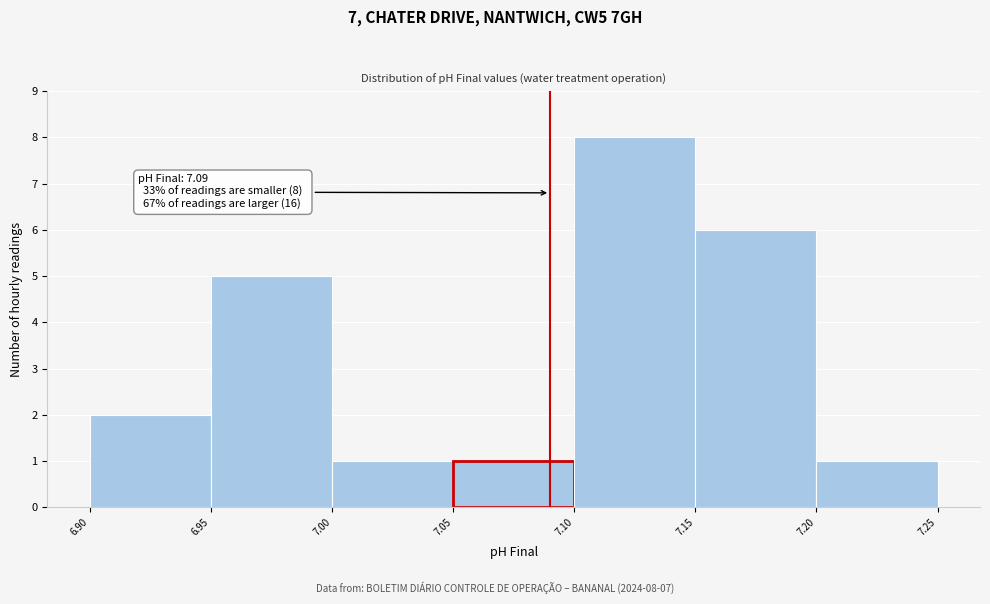

Which range on the x-axis has the tallest bar?

7.10 to 7.15